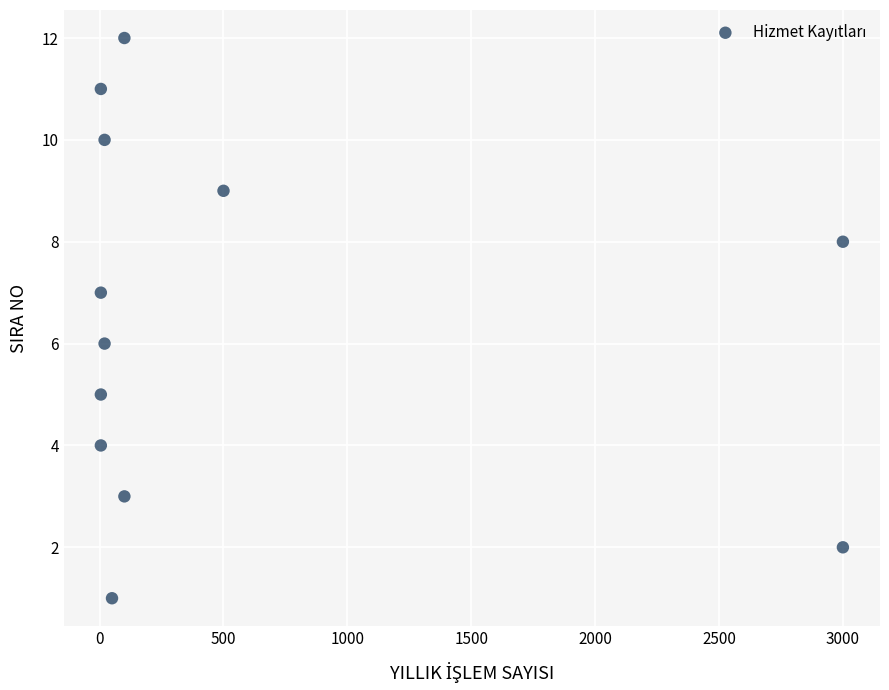

What is the range of Y values (max minus min)?

11